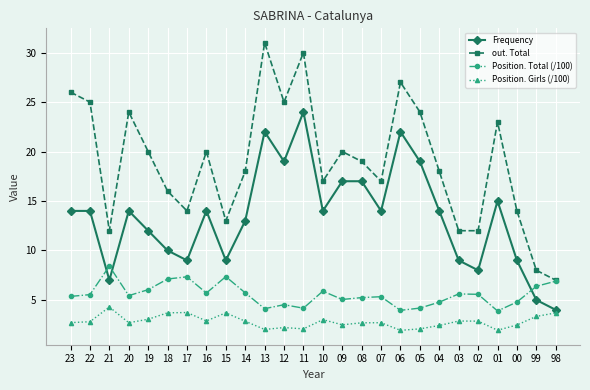

What is the total value across all series at 03?

29.5